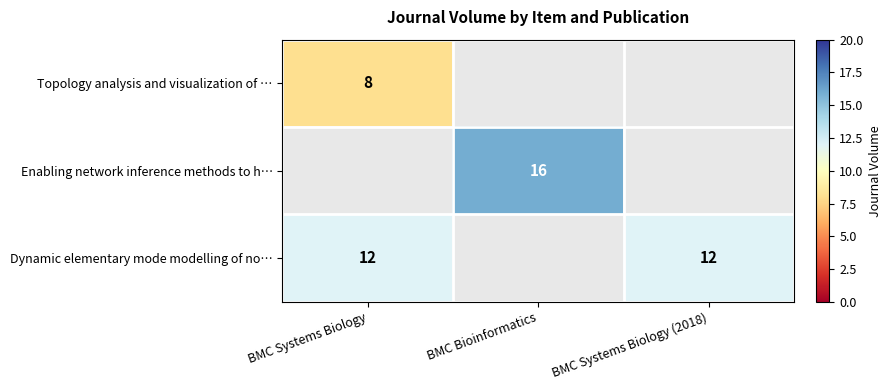

Is the value of Enabling network inference methods to h… at BMC Bioinformatics greater than the value of Dynamic elementary mode modelling of no… at BMC Systems Biology?

Yes